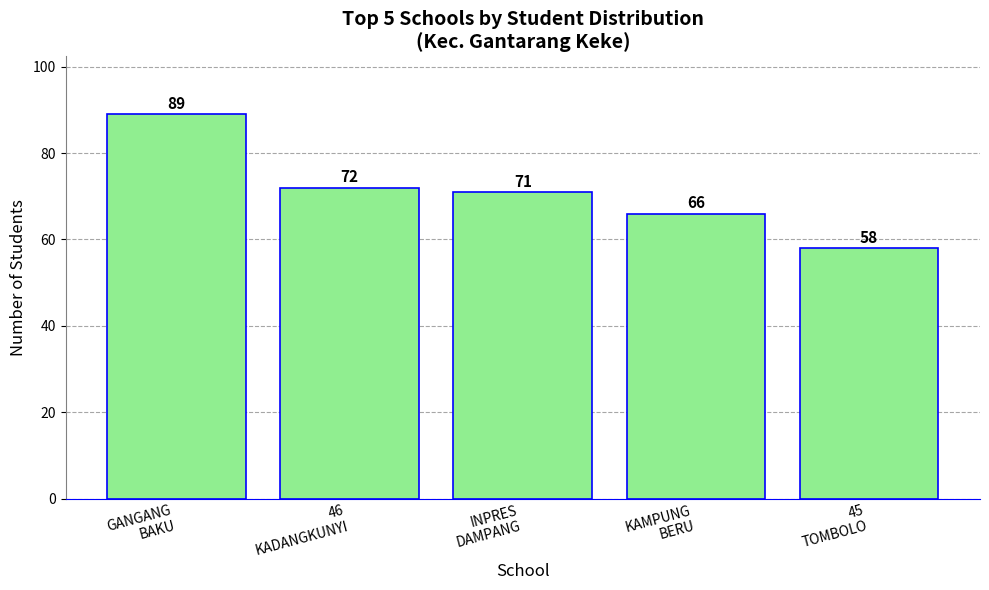

What is the smallest value displayed?

58